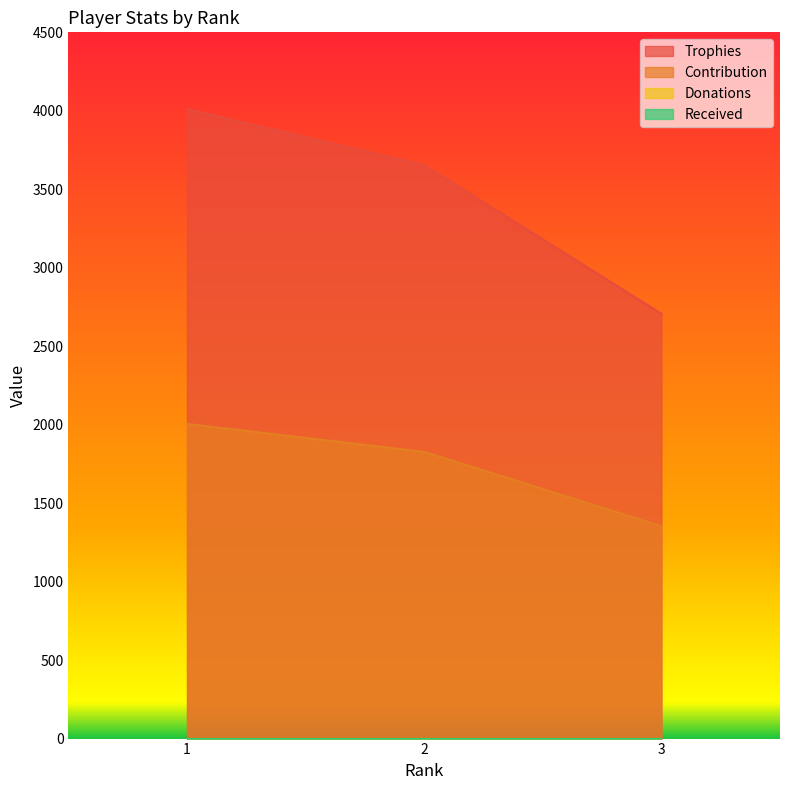

Is the value of Trophies at 3 greater than the value of Contribution at 1?

Yes